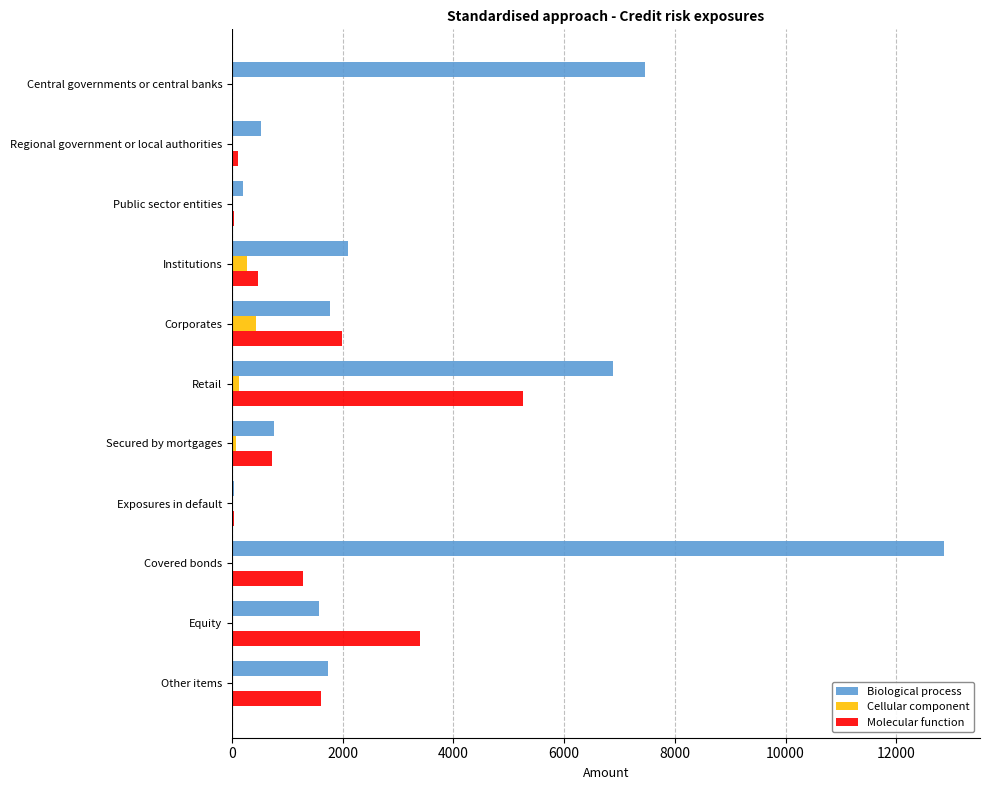

At which category is the sum across all series the highest?

Covered bonds